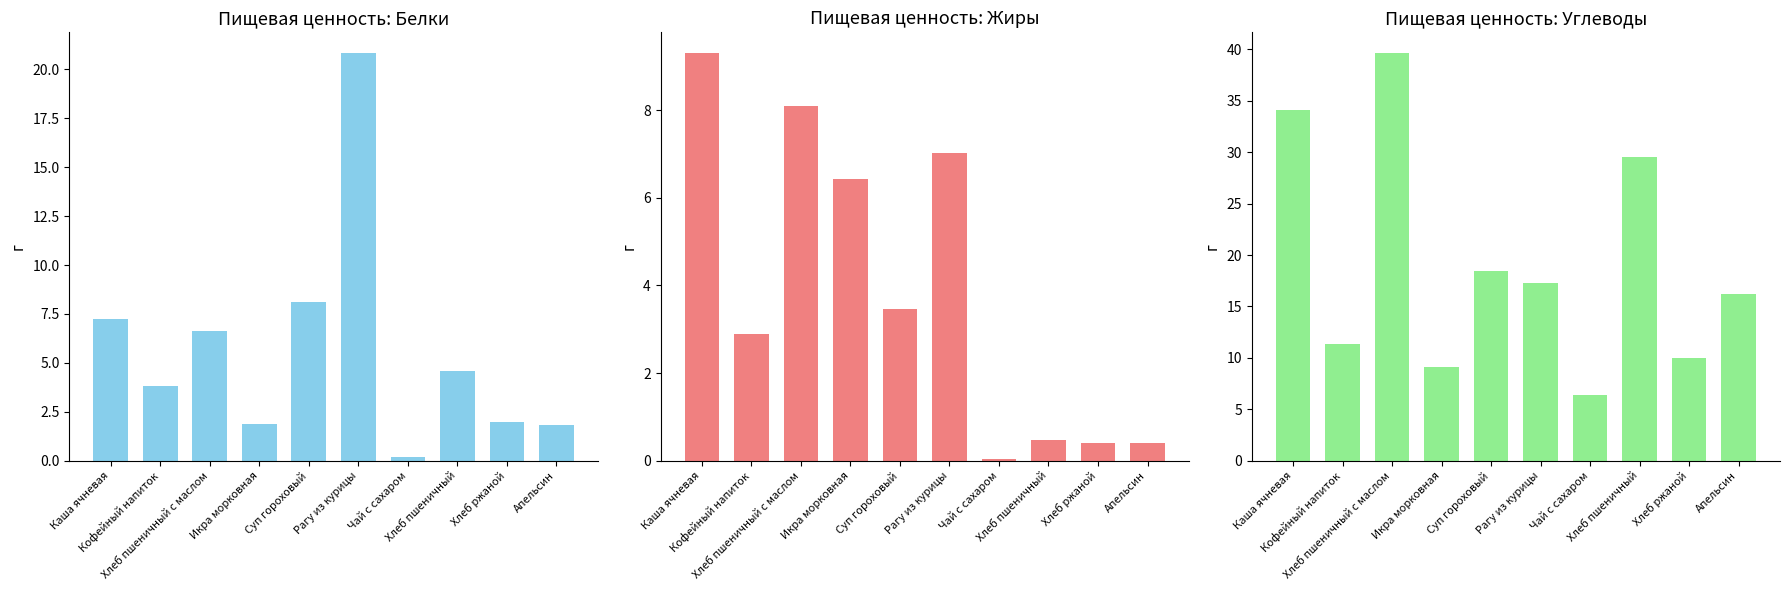

Which has a higher value, Чай с сахаром or Икра морковная?

Икра морковная